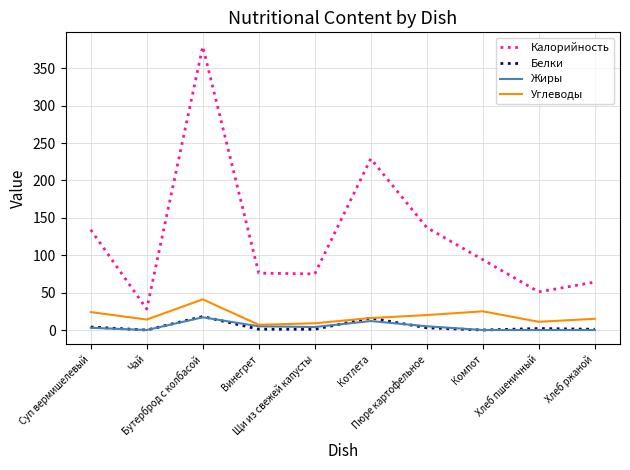

True or false: Белки and Калорийность cross at least once.

False